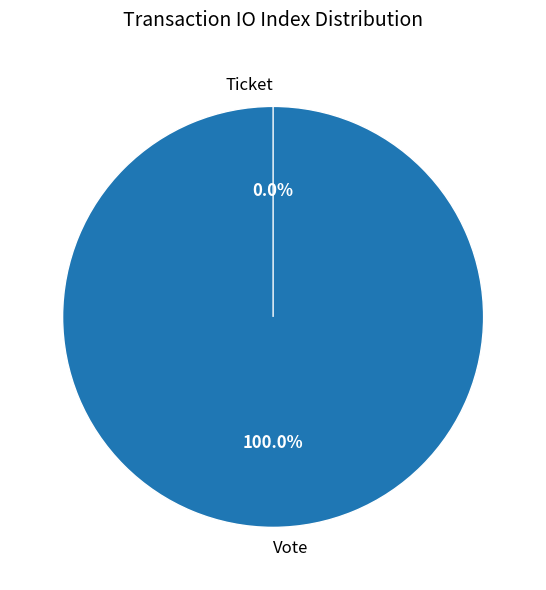

Combined, do Vote and Ticket account for over 50%?

Yes